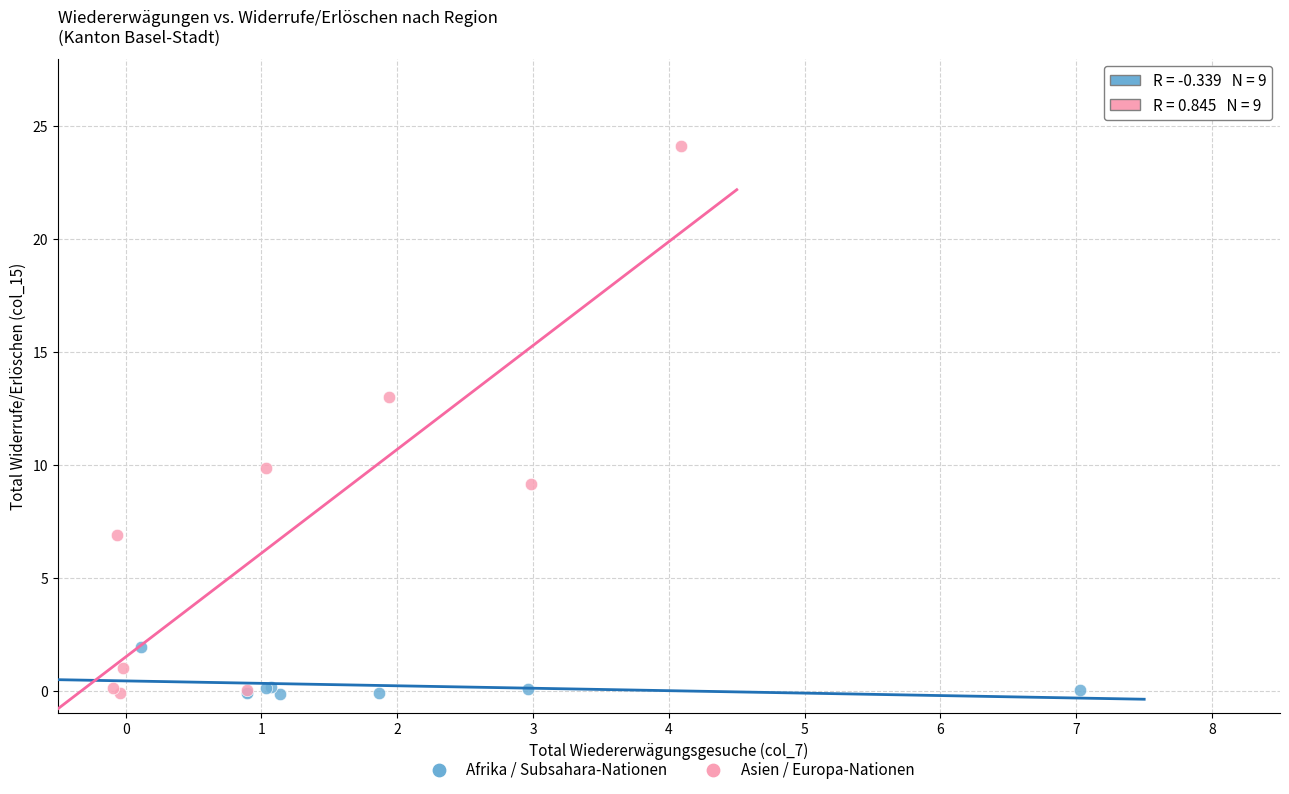

What are all the series names shown in the legend?

Afrika / Subsahara-Nationen, Asien / Europa-Nationen